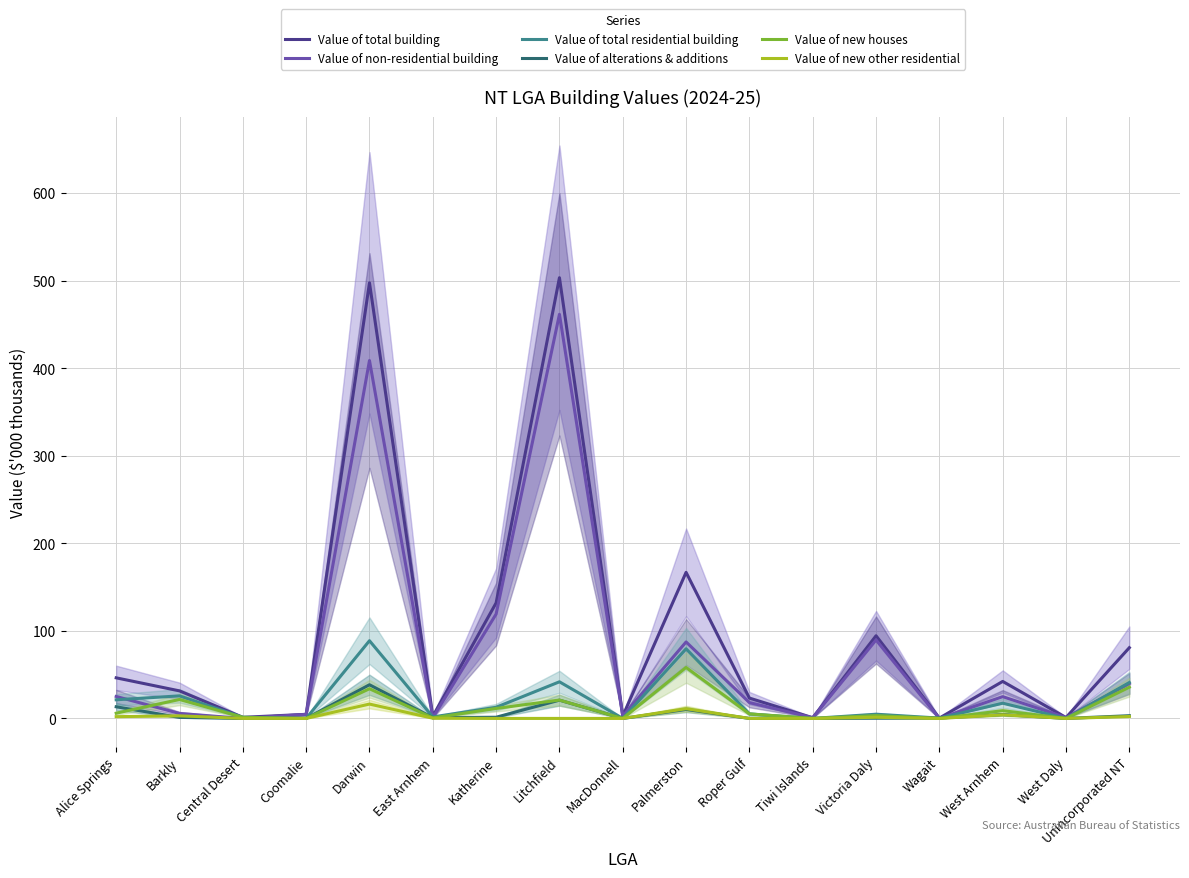

What value does the Value of alterations & additions series have at Wagait?

0.4